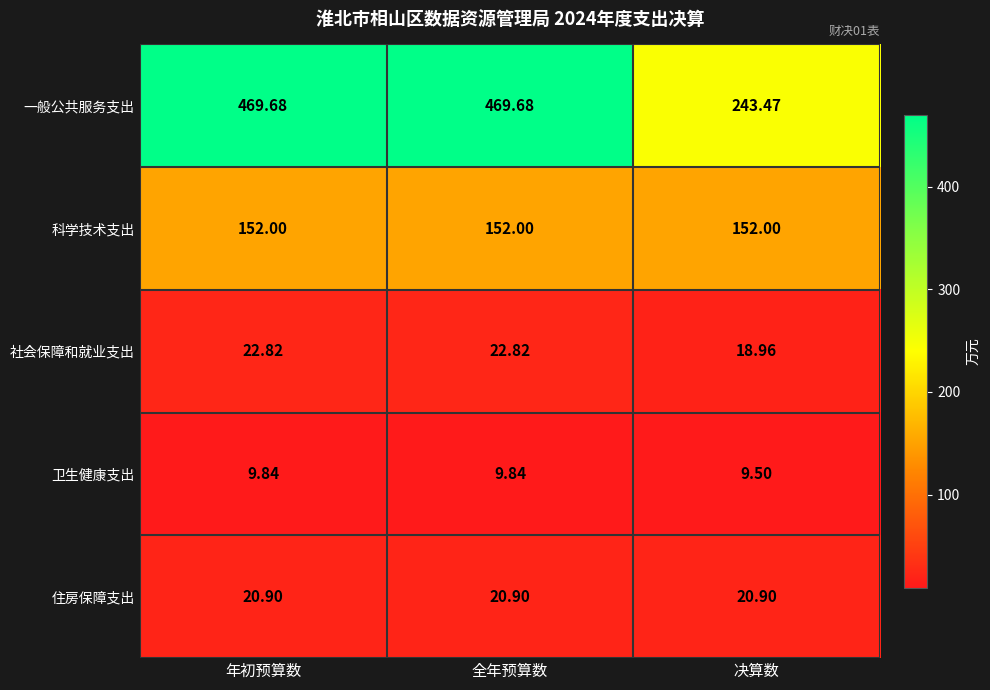

List the series in order of their peak value, lowest first.

卫生健康支出, 住房保障支出, 社会保障和就业支出, 科学技术支出, 一般公共服务支出